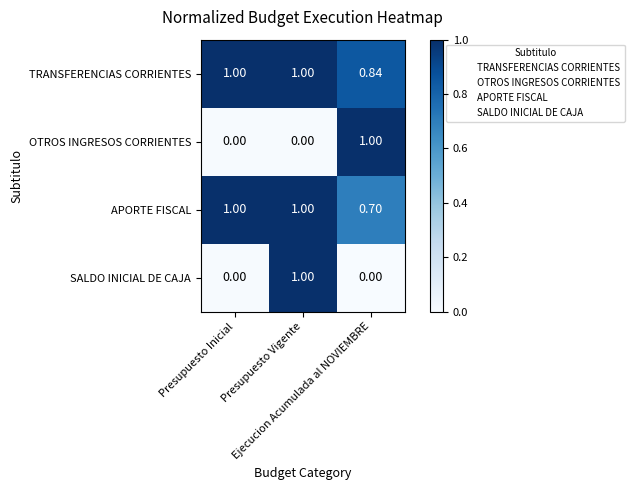

Which series has the largest total across all categories?

TRANSFERENCIAS CORRIENTES